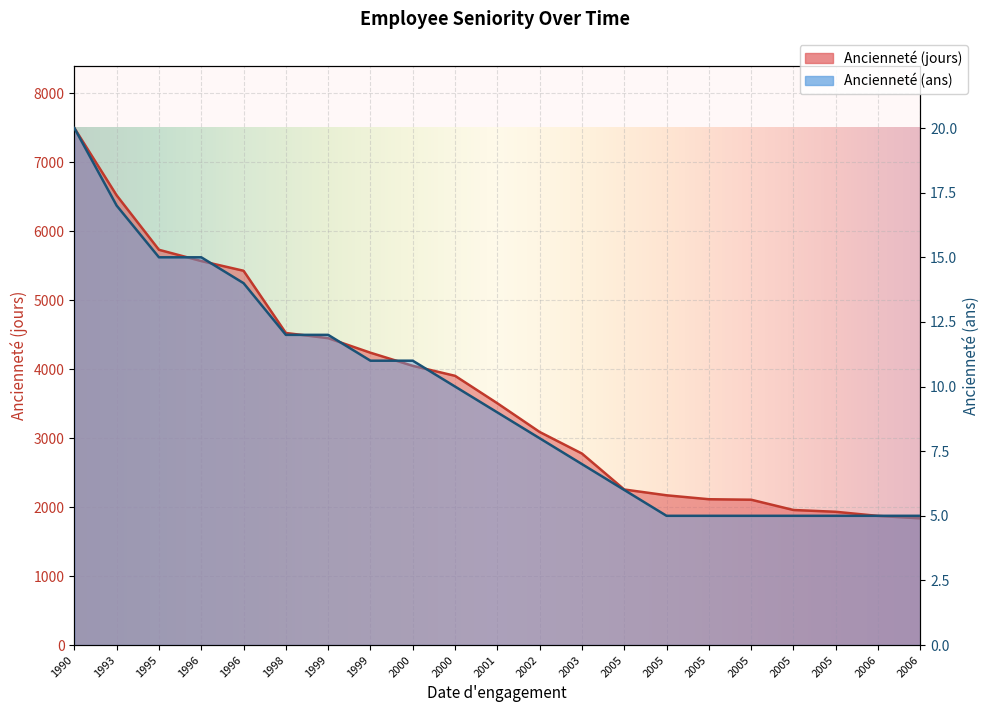

Rank the series by their average value, from lowest to highest.

Ancienneté (ans), Ancienneté (jours)